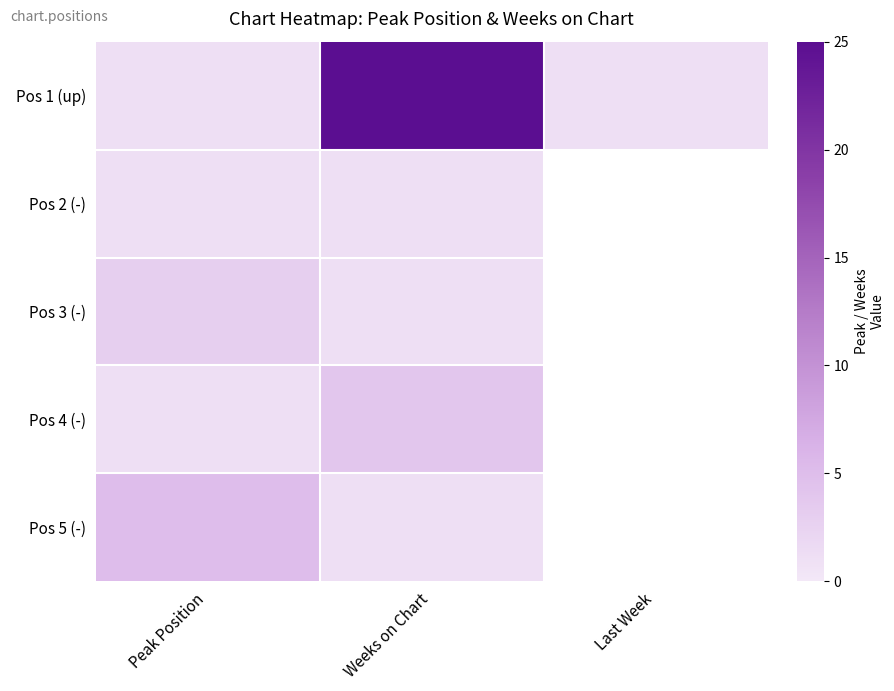

Between Peak Position and Weeks on Chart, which is larger?

Weeks on Chart